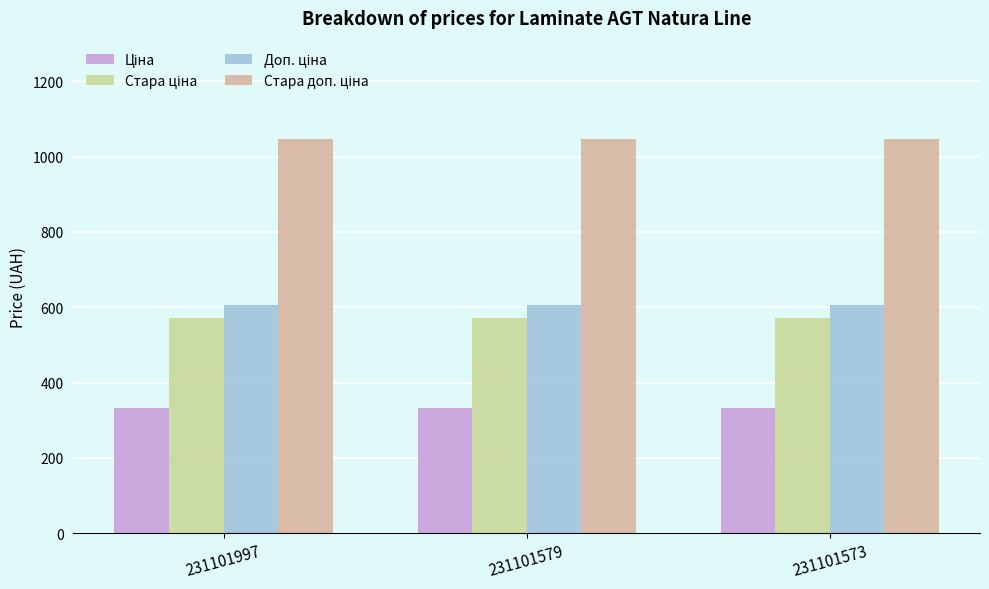

Rank the series at 231101997 from highest to lowest value.

Стара доп. ціна, Доп. ціна, Стара ціна, Ціна